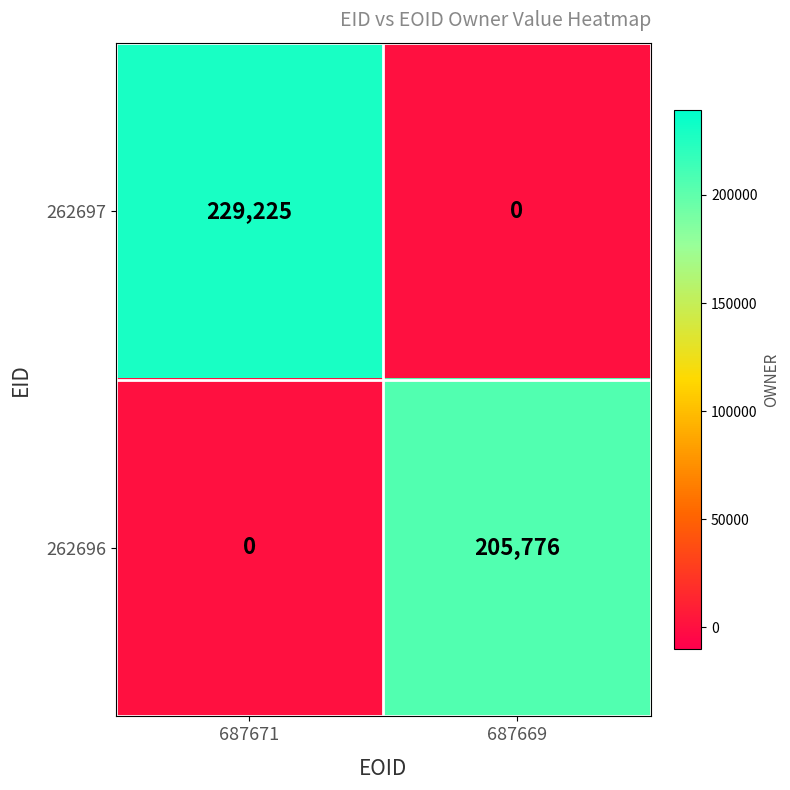

Count the number of data series in this chart.

2